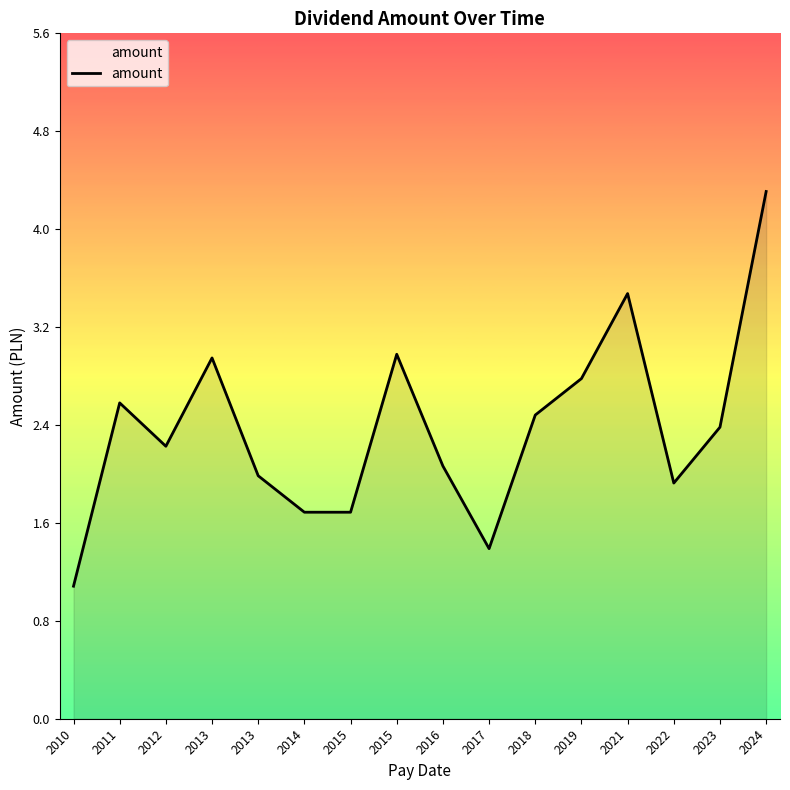

List the labels in order of value, largest first.

2024, 2021, 2015, 2013, 2019, 2011, 2018, 2023, 2012, 2016, 2013, 2022, 2014, 2015, 2017, 2010